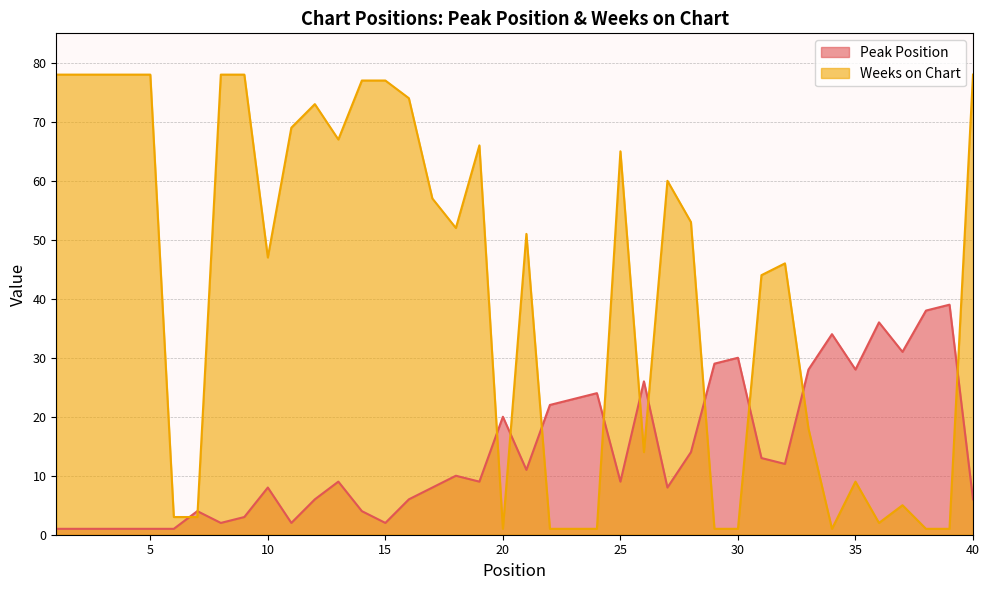

True or false: Weeks on Chart has more than 0 interior local peaks.

True